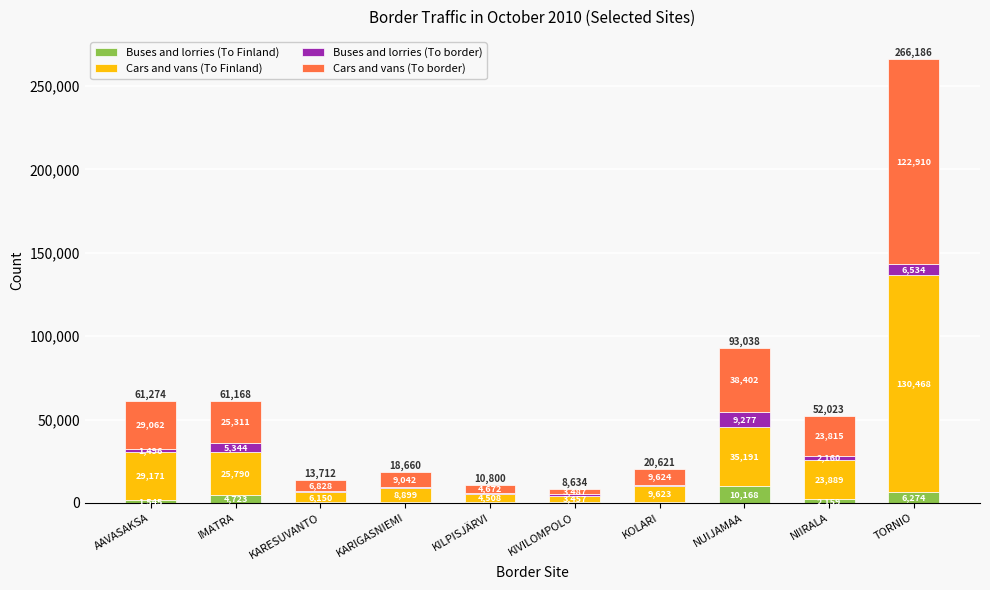

Reading left to right, transcribe the values for Buses and lorries (To Finland).

AAVASAKSA=1545	IMATRA=4723	KARESUVANTO=381	KARIGASNIEMI=304	KILPISJÄRVI=787	KIVILOMPOLO=840	KOLARI=663	NUIJAMAA=10168	NIIRALA=2159	TORNIO=6274